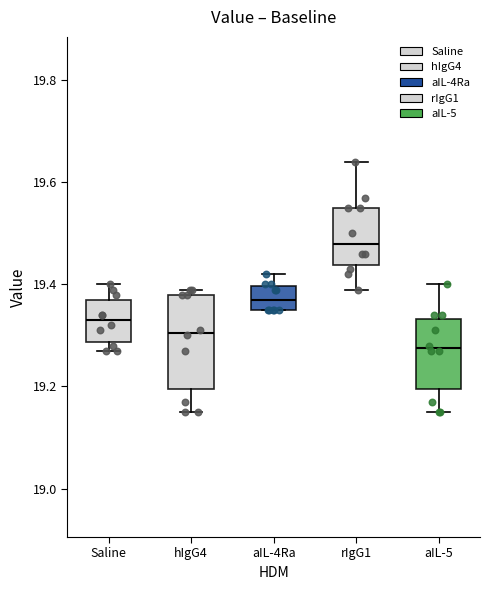

Where does the upper whisker of the box for rIgG1 end on the y-axis? The values are not printed on the chart, so give them approximately, as read against the axis.

19.64